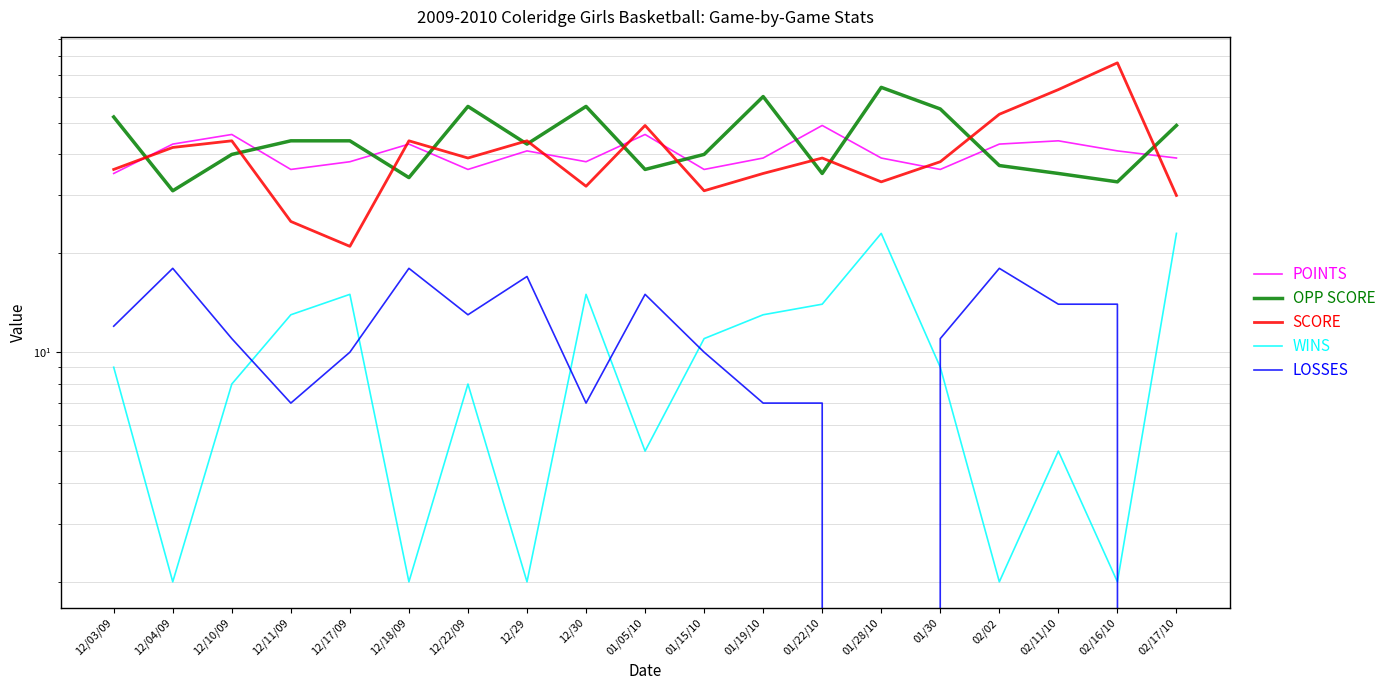

The value of OPP SCORE at 12/10/09 is 40. True or false?

True